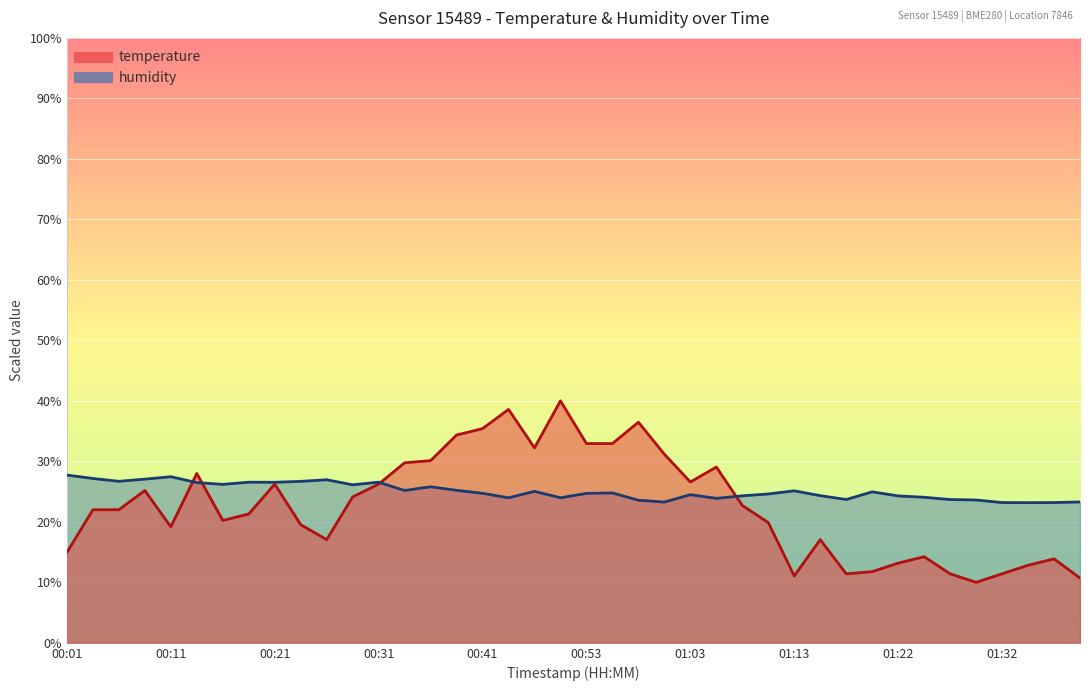

Which category has the highest value in the humidity series?

00:01